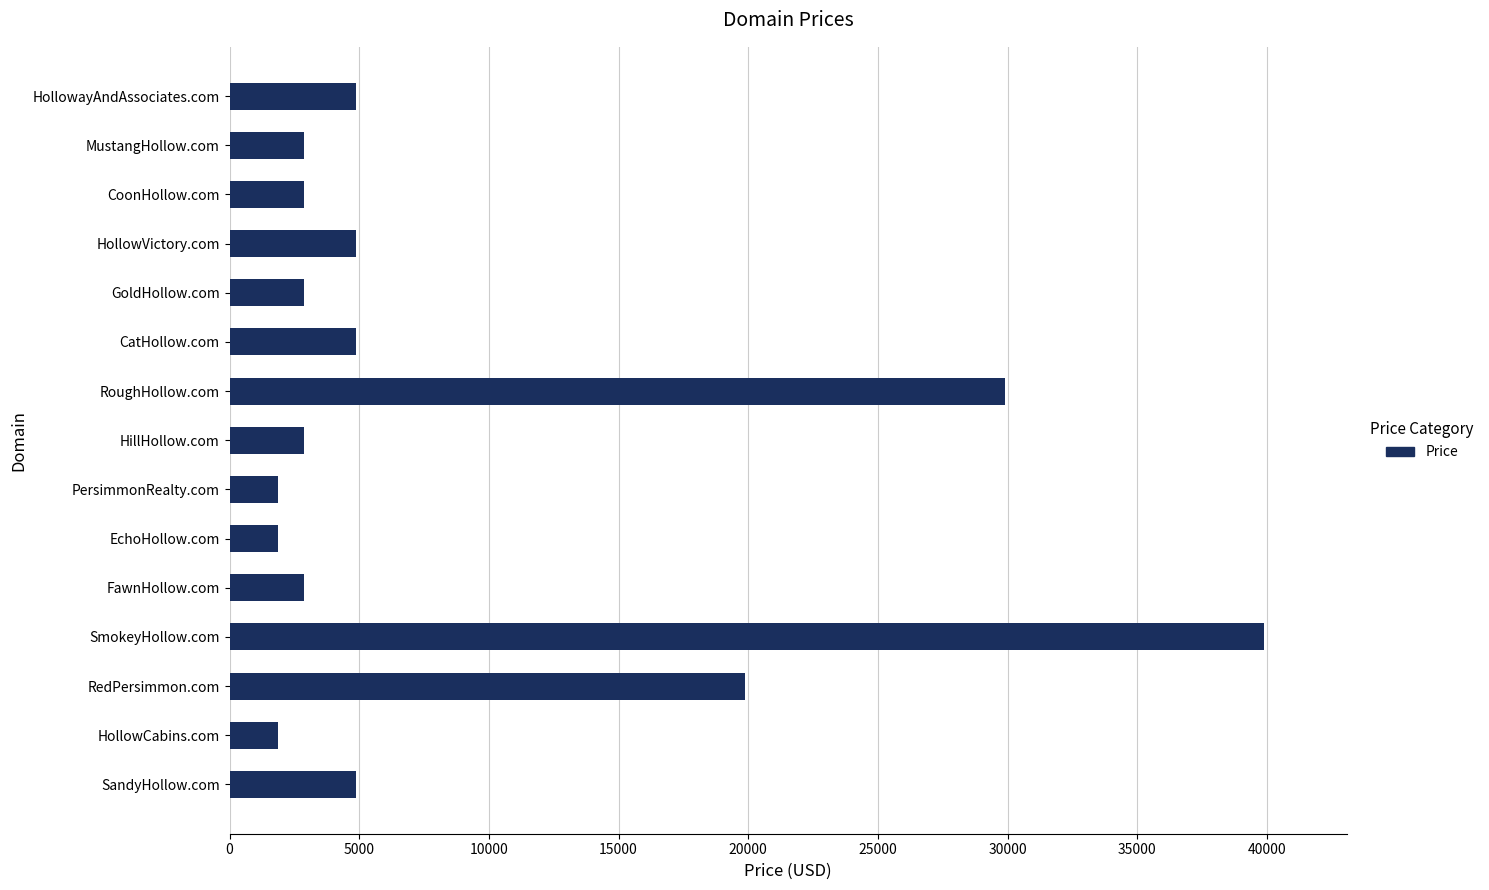

What is the smallest value displayed?

1888